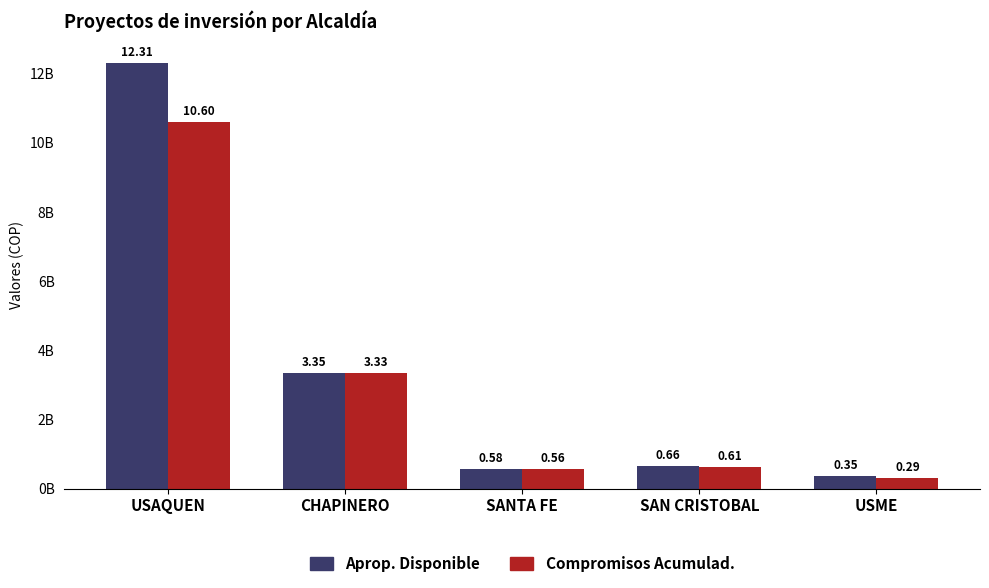

Is it true that Aprop. Disponible equals 350000000 at USME?

True